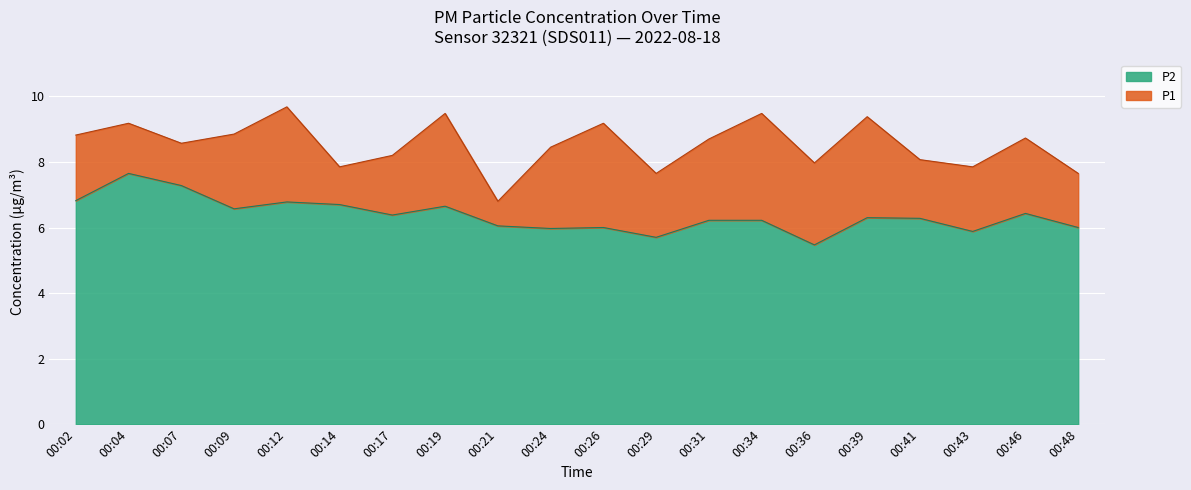

Rank the series by their maximum value, from highest to lowest.

P1, P2